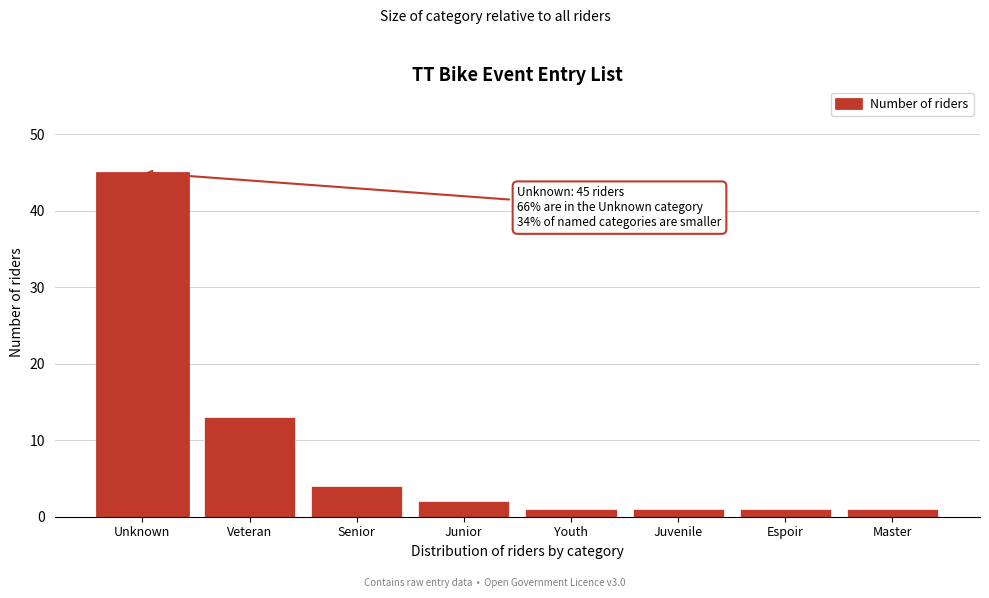

Reading left to right, what are all the values shown in this chart?

Unknown=45	Veteran=13	Senior=4	Junior=2	Youth=1	Juvenile=1	Espoir=1	Master=1